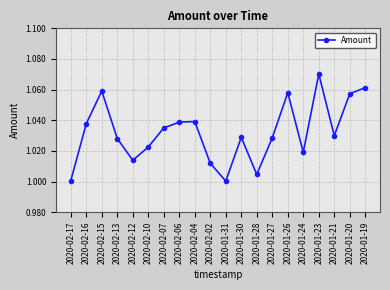

How many categories are shown in the chart?

20